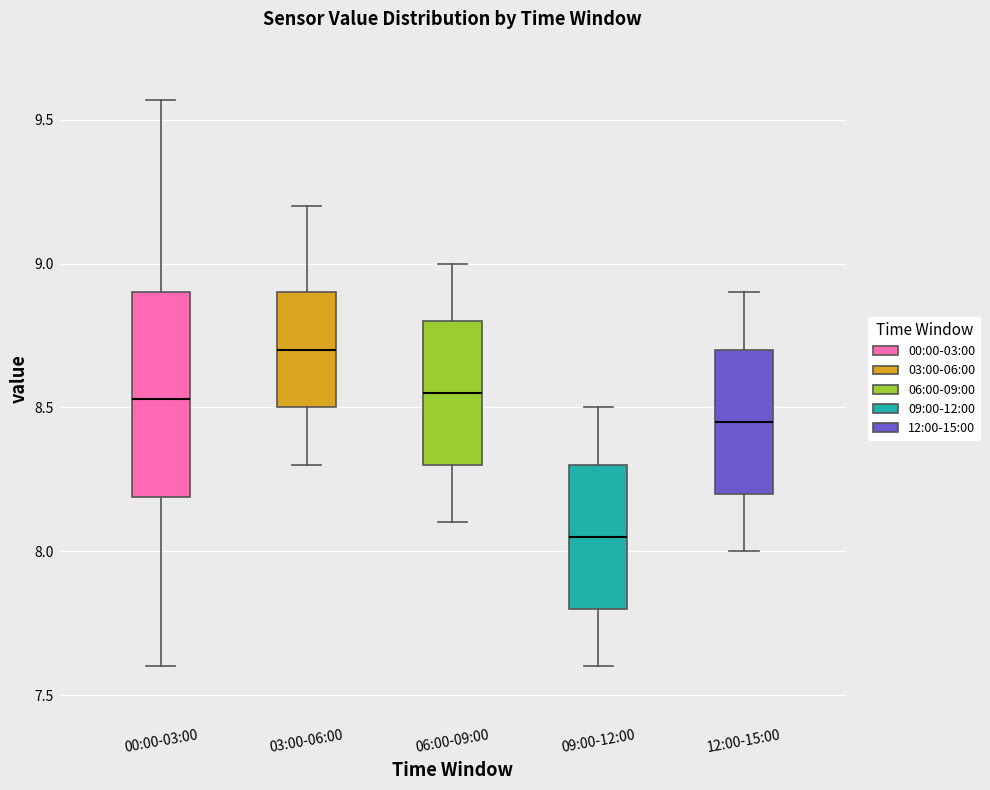

Reading left to right, transcribe this box plot: for each box, give where its median line is, the range the box spans, and where its two whiskers end, as read against the y-axis. The values are not printed on the chart, so give them approximately, as read against the axis.

00:00-03:00: median 8.55, box 8.20 to 8.90, whiskers 7.60 to 9.55
03:00-06:00: median 8.70, box 8.50 to 8.90, whiskers 8.30 to 9.20
06:00-09:00: median 8.55, box 8.30 to 8.80, whiskers 8.10 to 9.00
09:00-12:00: median 8.05, box 7.80 to 8.30, whiskers 7.60 to 8.50
12:00-15:00: median 8.45, box 8.20 to 8.70, whiskers 8.00 to 8.90